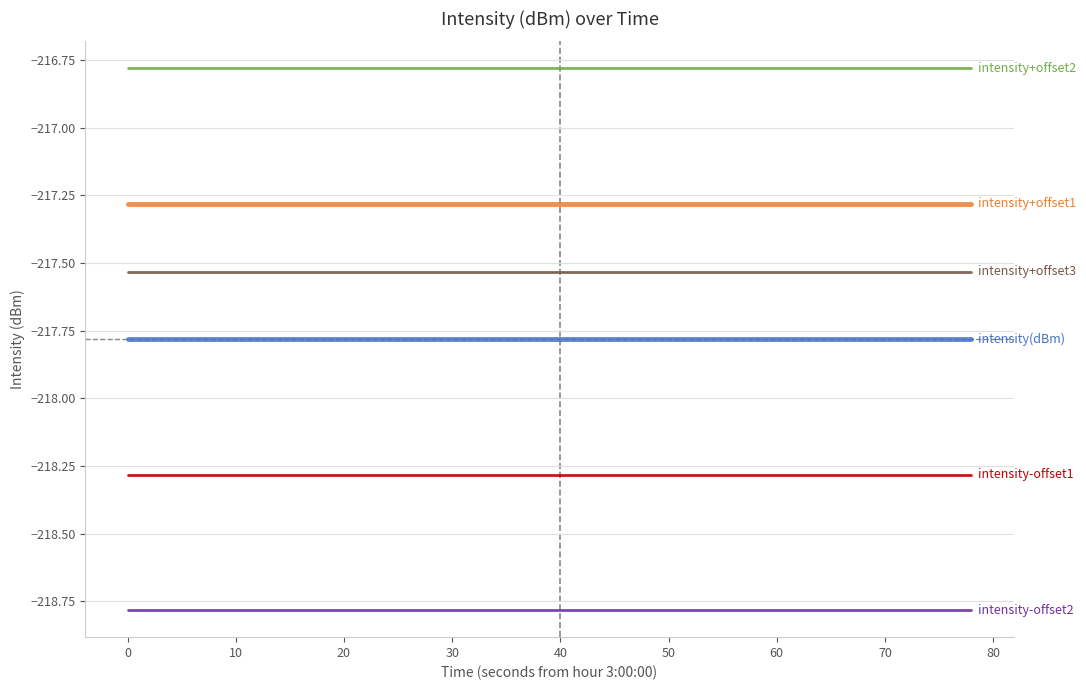

What is the minimum value shown in the chart?

-218.8